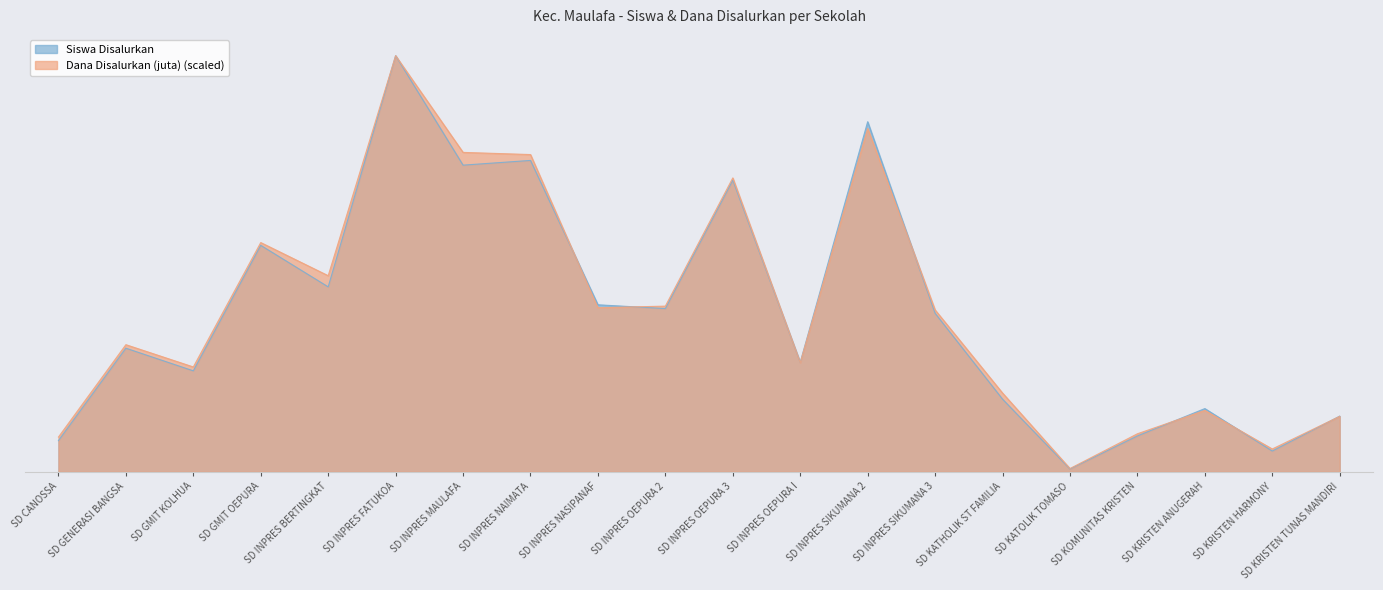

Between SD GMIT OEPURA and SD KATOLIK TOMASO, which series saw the biggest shift?

Dana Disalurkan (juta) (scaled)